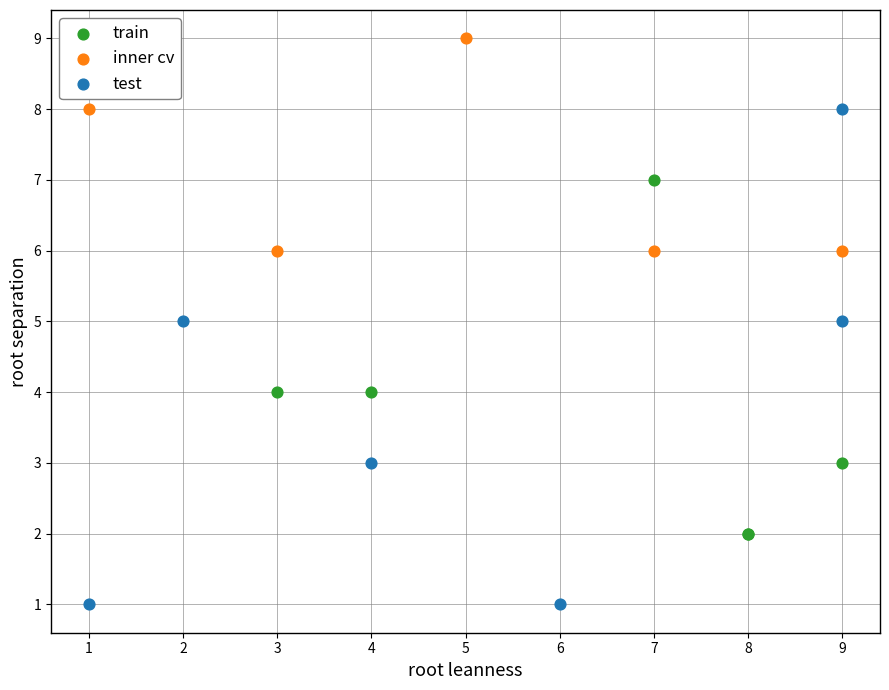

Which series reaches the minimum Y coordinate?

test